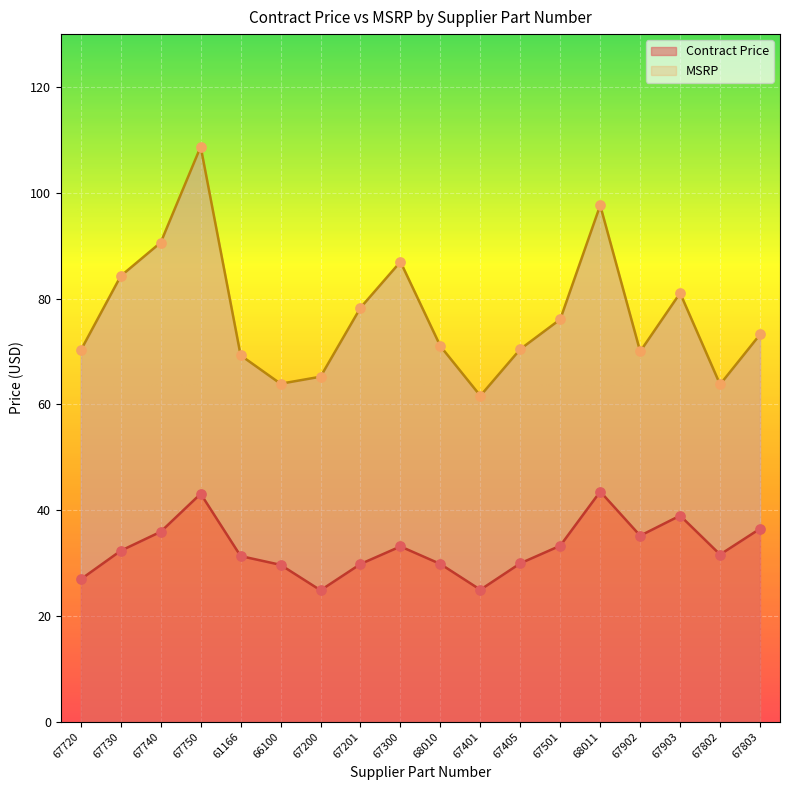

Is the value of Contract Price at 68010 greater than the value of MSRP at 67730?

No